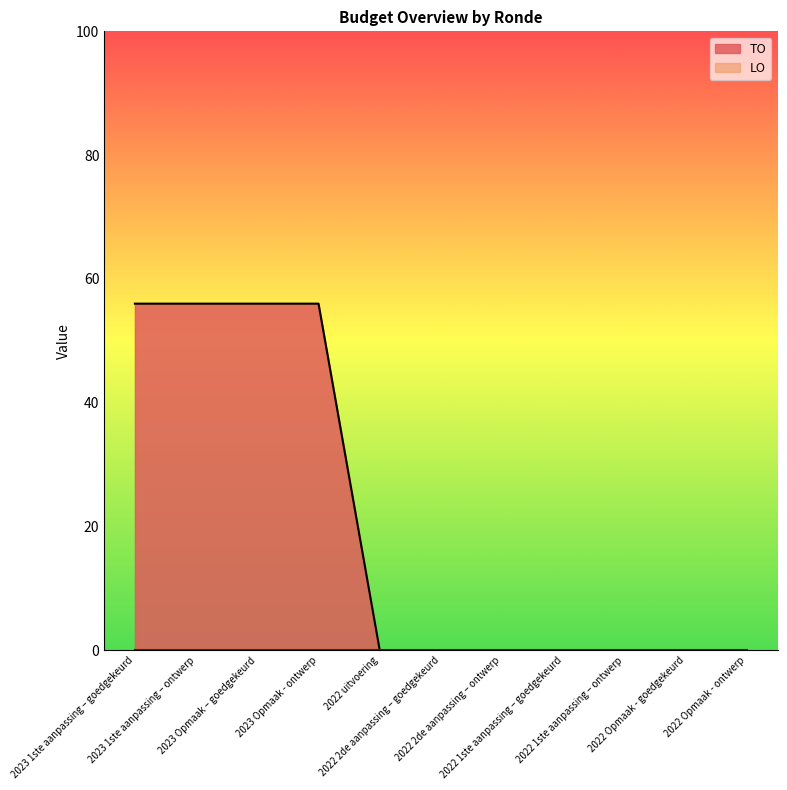

Reading left to right, extract all data points from this chart.

56	56	56	56	0	0	0	0	0	0	0